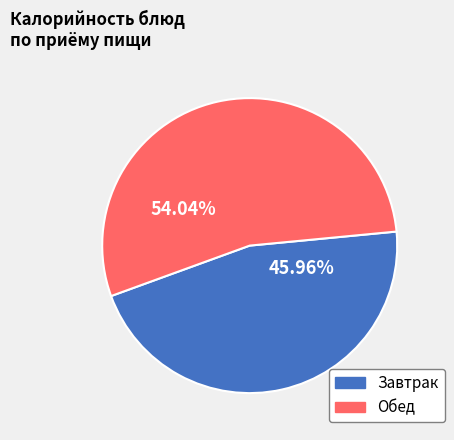

What is the ratio of the value at Обед to the value at Завтрак?

1.2